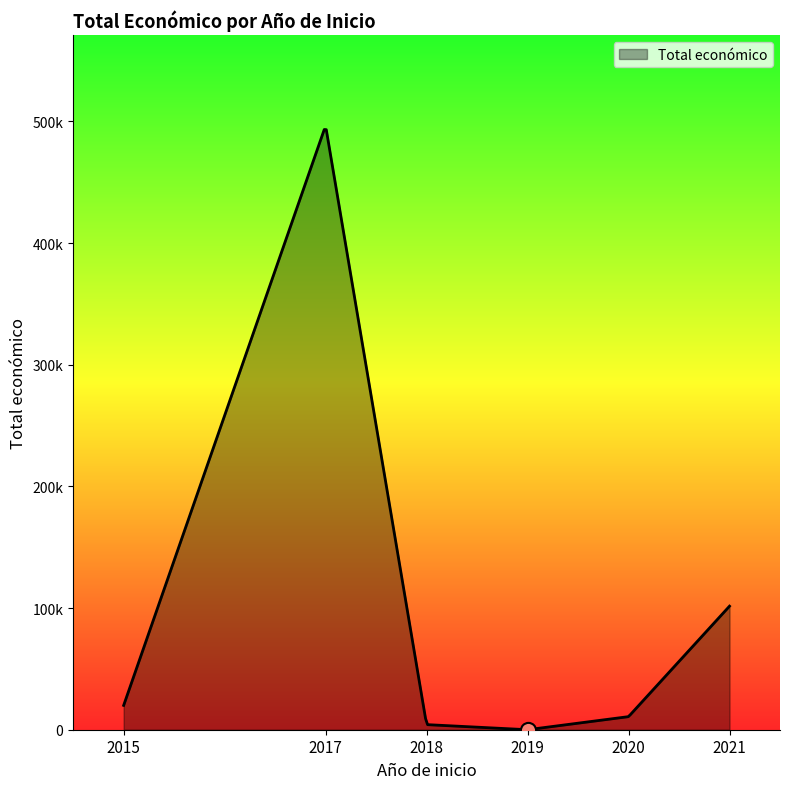

Which has a higher value, 2019 or 2021?

2021